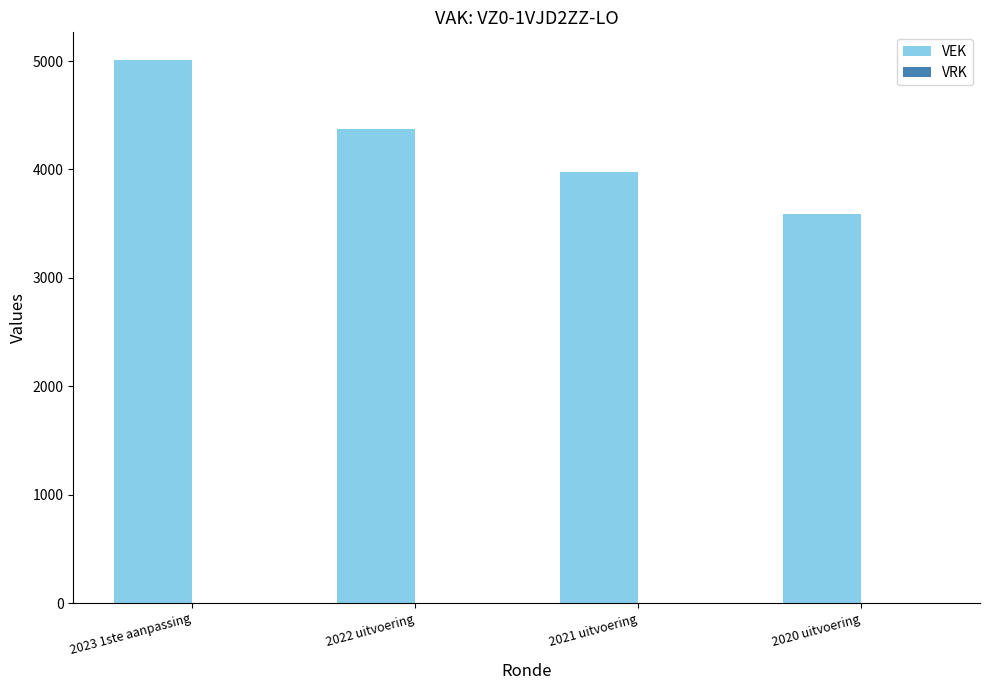

What is the difference between the values at 2021 uitvoering and 2020 uitvoering?

386